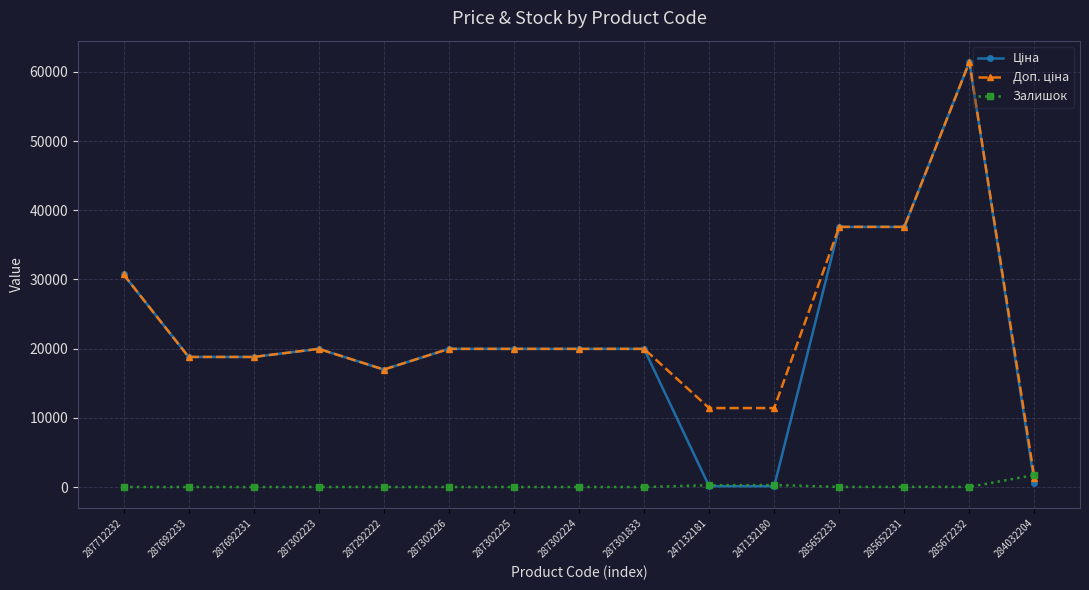

What is the label of the 6th point from the right?

247132181